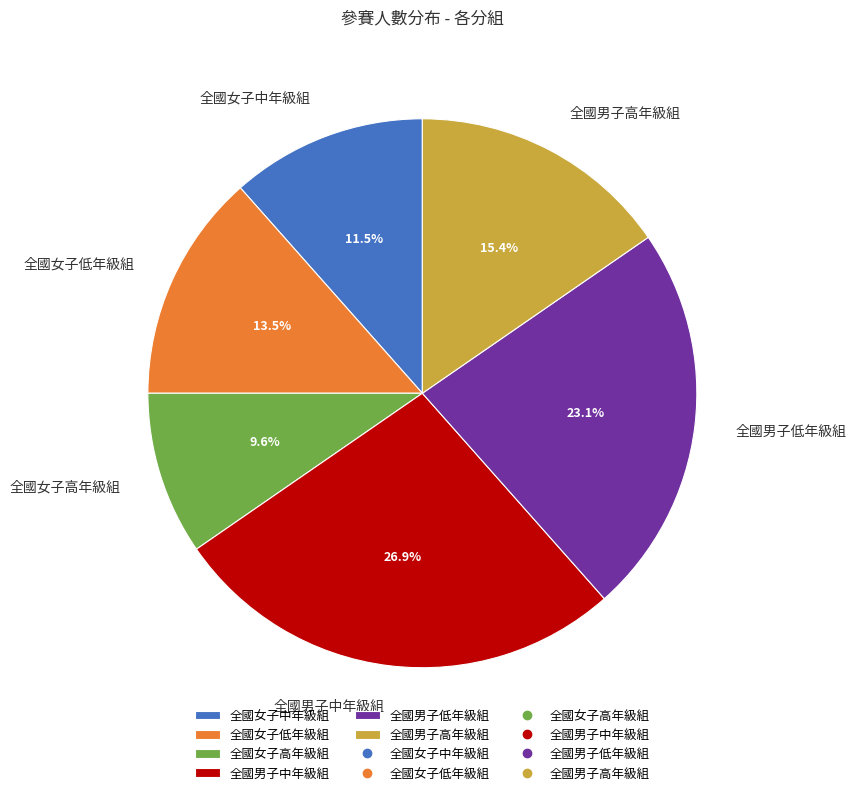

To the nearest percent, what is the difference between the largest and smallest slice percentages?

17%